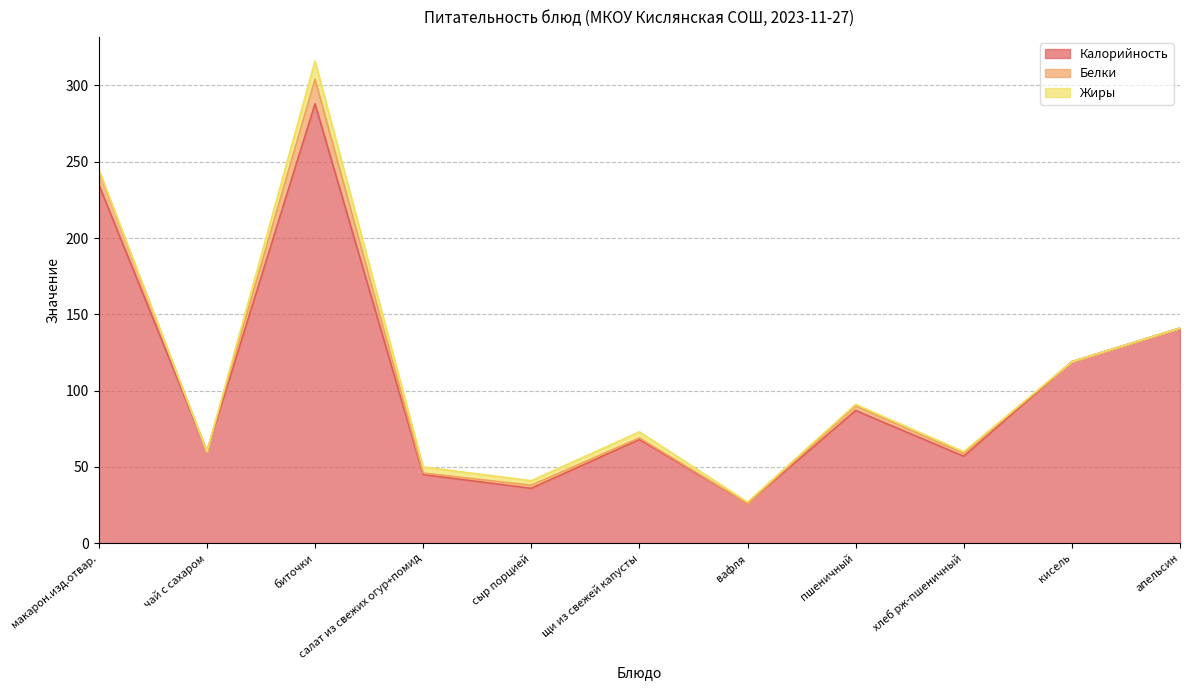

Reading right to left, extract all data points from this chart.

Калорийность: апельсин=141	кисель=119	хлеб рж-пшеничный=57	пшеничный=87	вафля=26	щи из свежей капусты=68	сыр порцией=36	салат из свежих огур+помид=45	биточки=288	чай с сахаром=60	макарон.изд.отвар.=235
Белки: апельсин=0	кисель=0	хлеб рж-пшеничный=2	пшеничный=3	вафля=0	щи из свежей капусты=1	сыр порцией=2	салат из свежих огур+помид=1	биточки=16	чай с сахаром=0	макарон.изд.отвар.=9
Жиры: апельсин=0	кисель=0	хлеб рж-пшеничный=1	пшеничный=1	вафля=1	щи из свежей капусты=4	сыр порцией=3	салат из свежих огур+помид=4	биточки=12	чай с сахаром=0	макарон.изд.отвар.=1